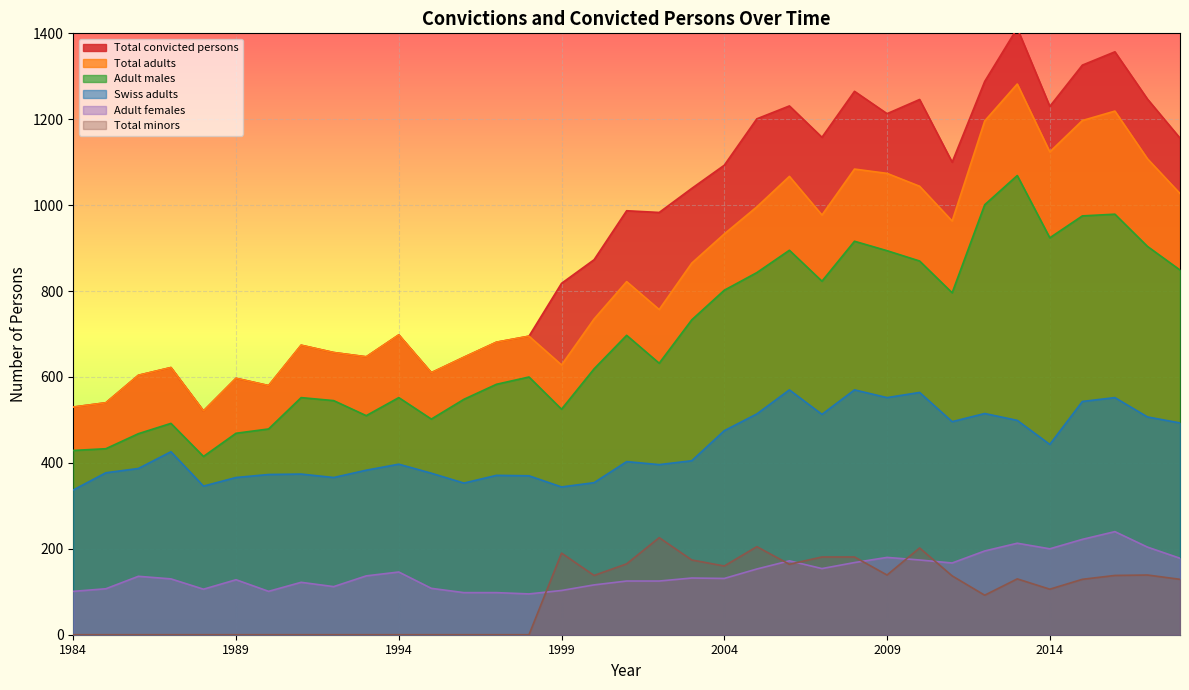

Which series has the largest total across all categories?

Total convicted persons